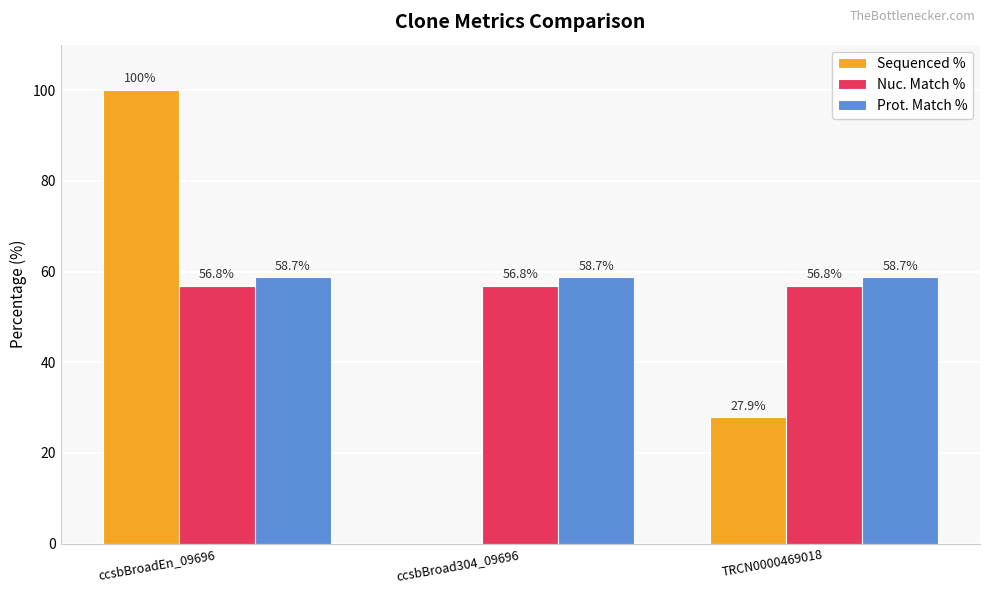

What is the maximum value shown in the chart?

100.0